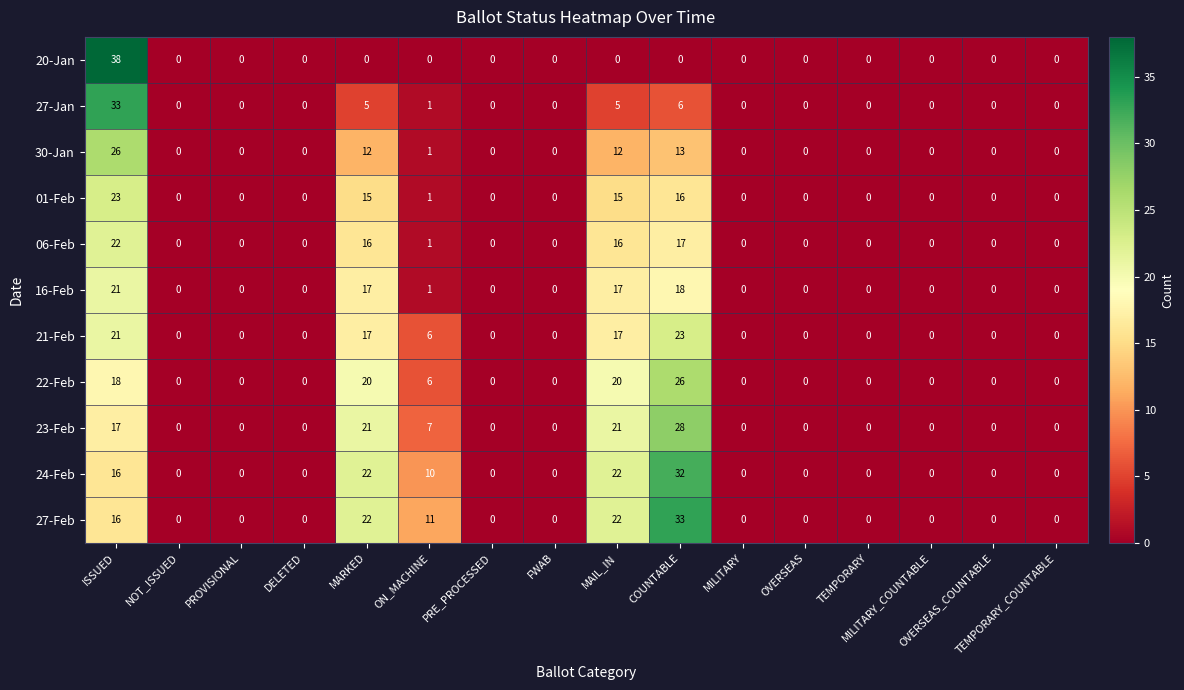

Which series has the largest range (max minus min)?

20-Jan